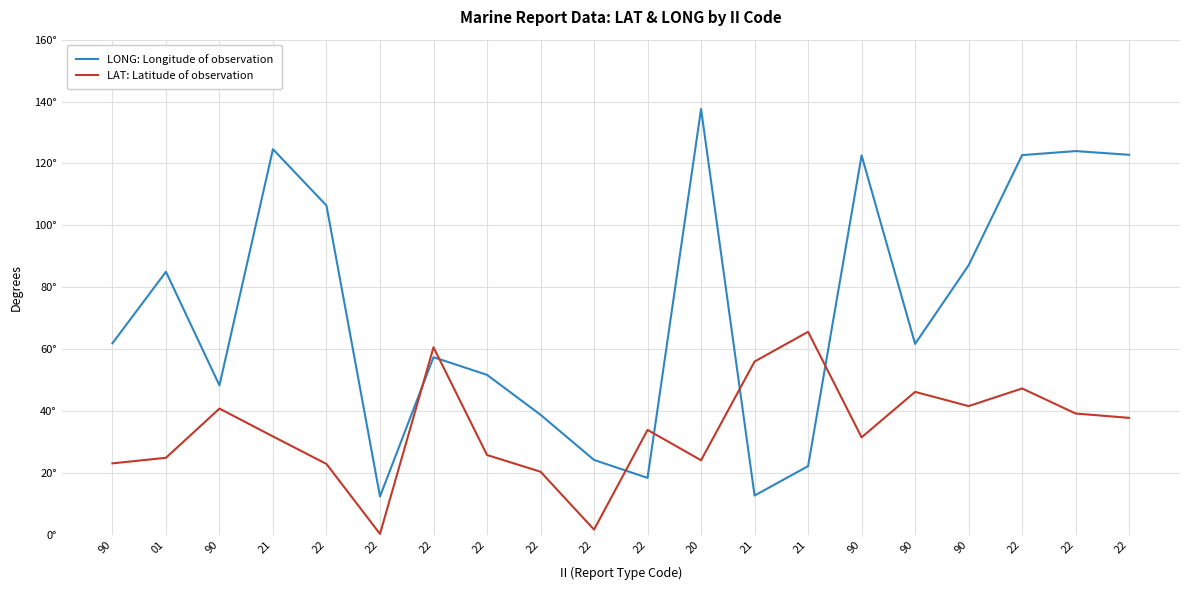

At 21, list the series in order from largest to smallest.

LONG: Longitude of observation, LAT: Latitude of observation